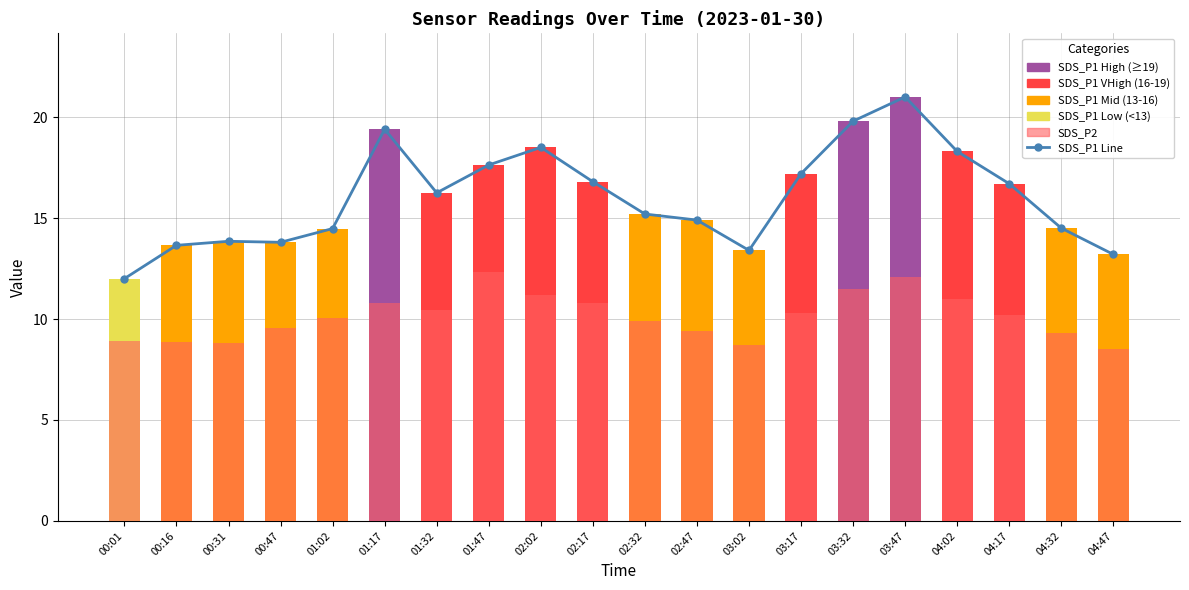

What is the value of the SDS_P1 Line bar at the 16th from the left?

21.0